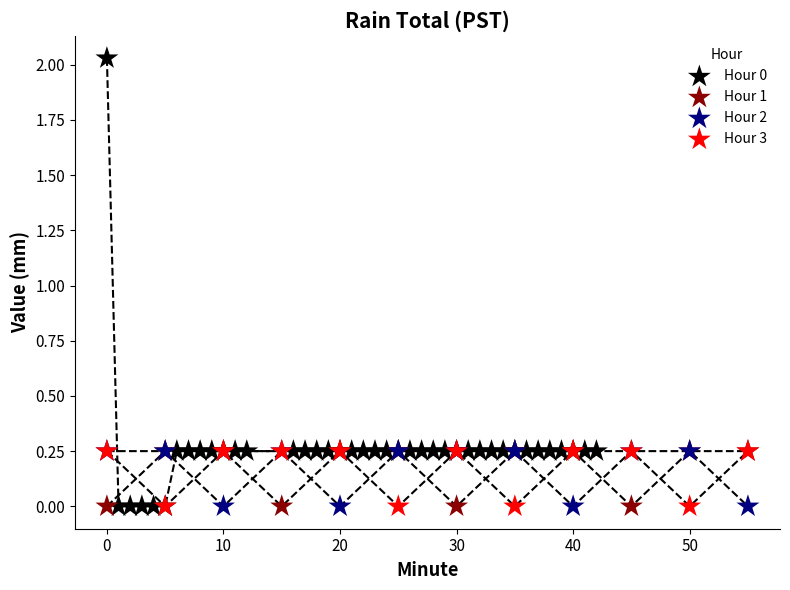

Which series reaches the maximum Y coordinate?

Hour 0